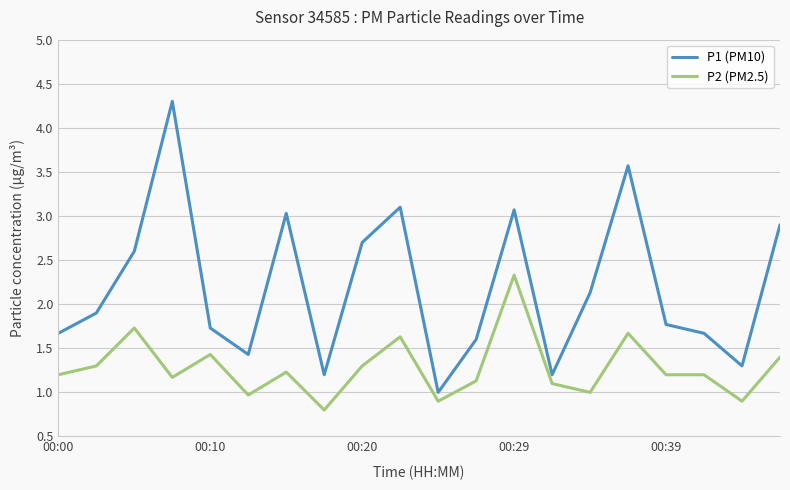

How many interior local peaks does the P1 (PM10) series have?

5